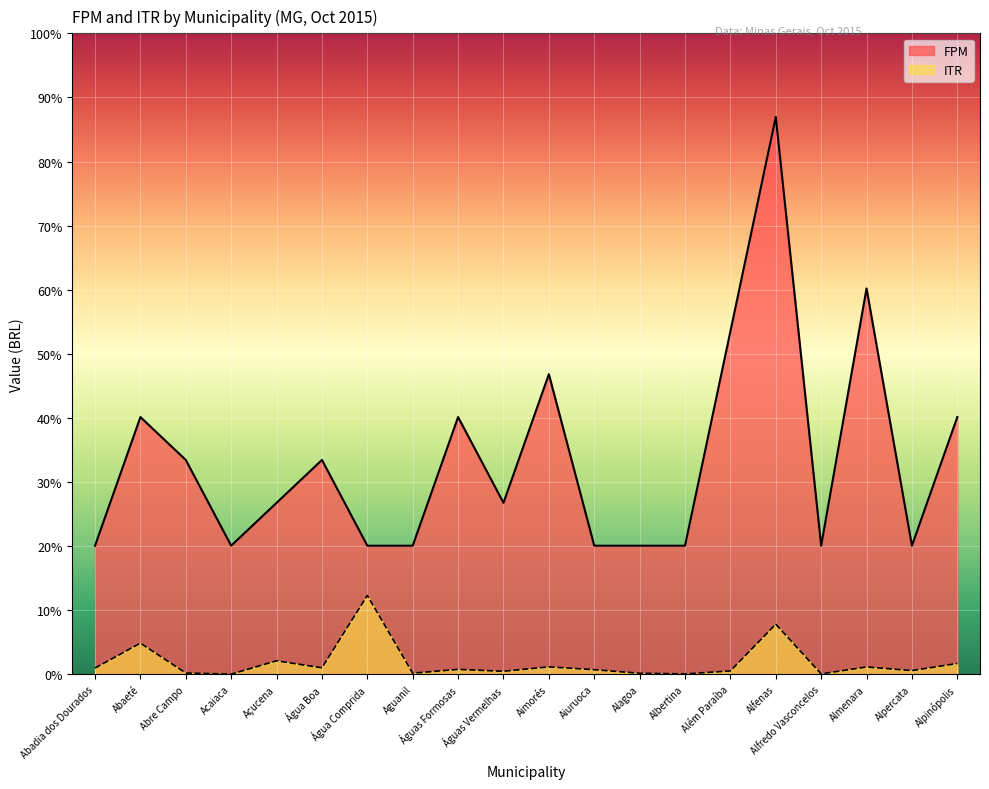

At which category is the sum across all series the highest?

Alfenas